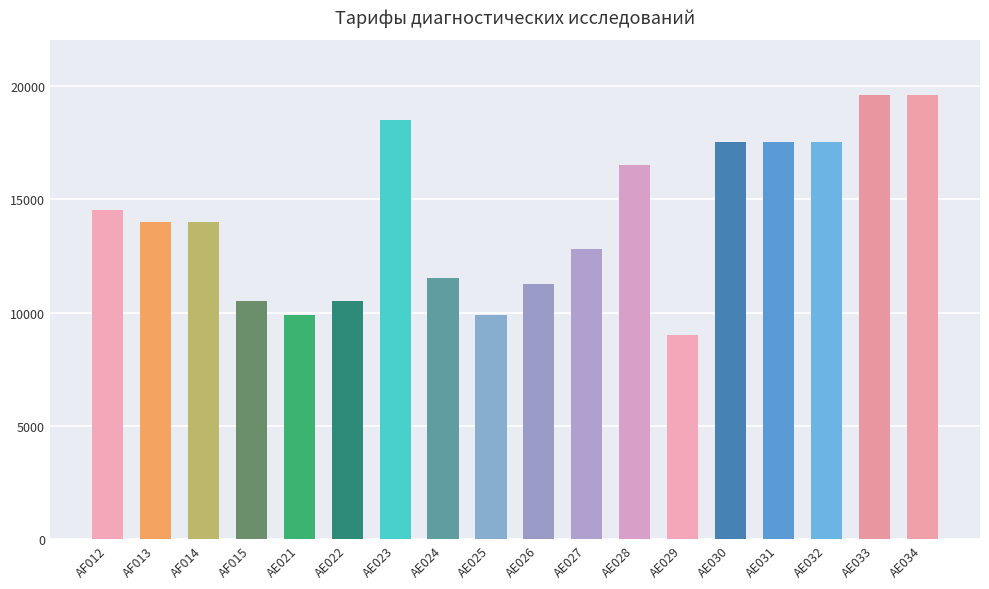

How many categories are shown in the chart?

18